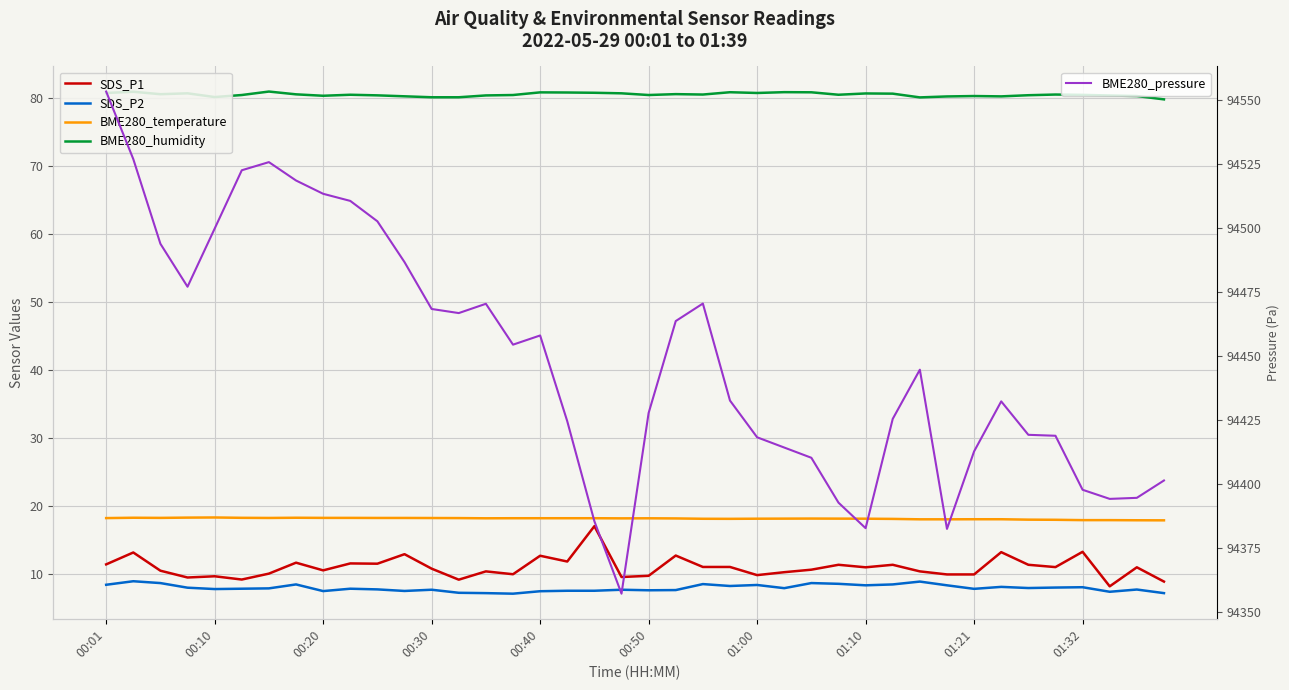

True or false: BME280_temperature and SDS_P2 cross at least once.

False